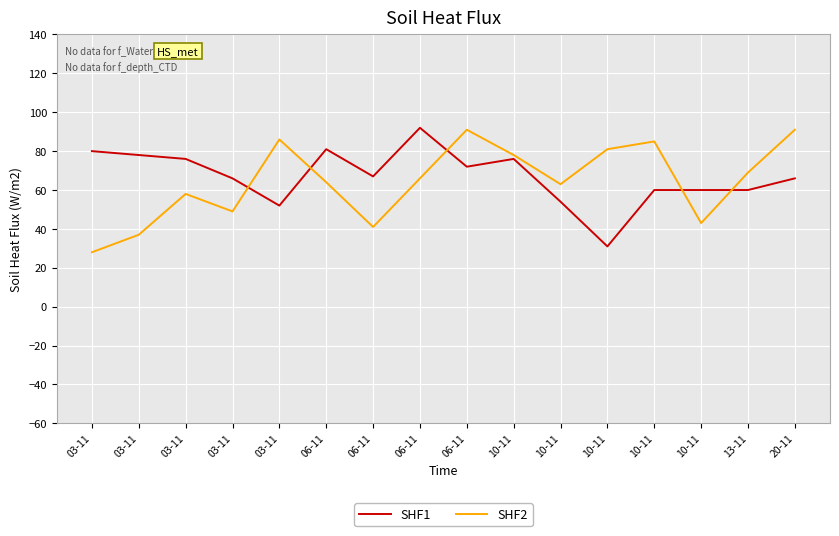

What are all the series names shown in the legend?

SHF1, SHF2